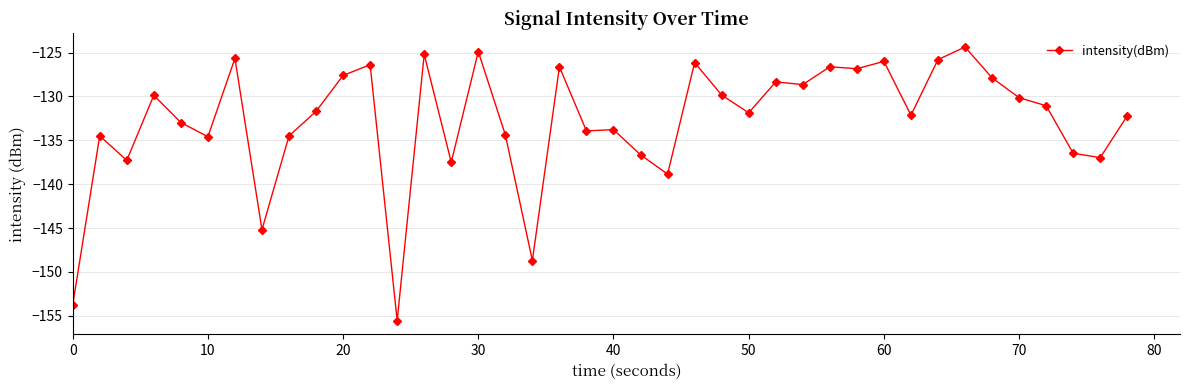

How many distinct data groups are displayed?

1